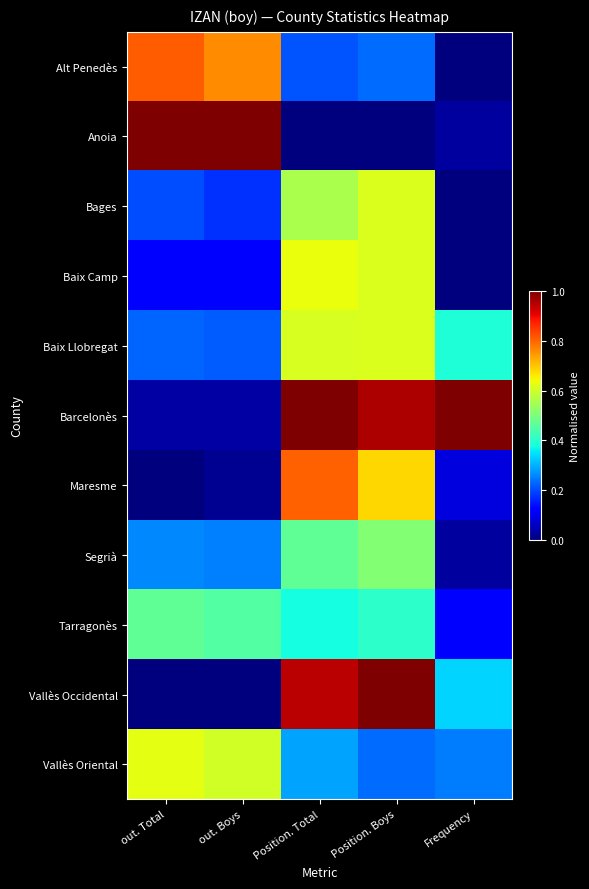

List the series in order of their peak value, lowest first.

Tarragonès, Segrià, Bages, Baix Llobregat, Vallès Oriental, Baix Camp, Maresme, Alt Penedès, Vallès Occidental, Barcelonès, Anoia